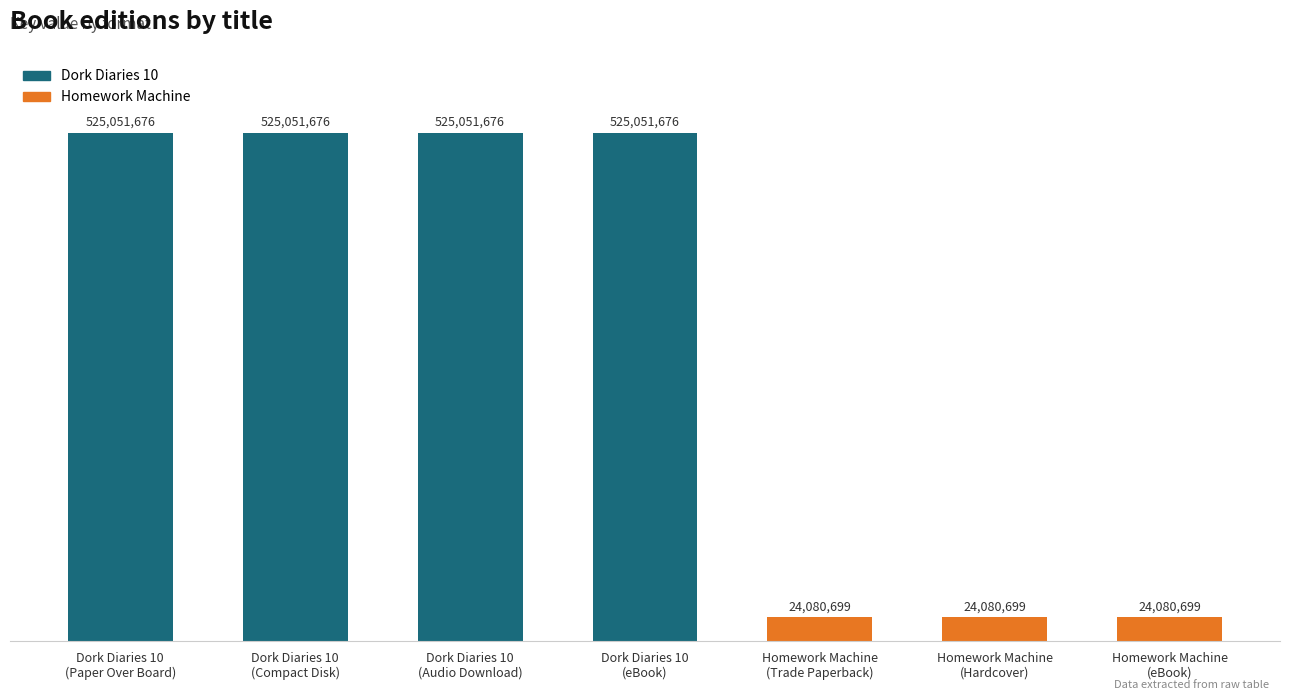

Reading left to right, transcribe all the data shown in this chart.

525051676	525051676	525051676	525051676	24080699	24080699	24080699